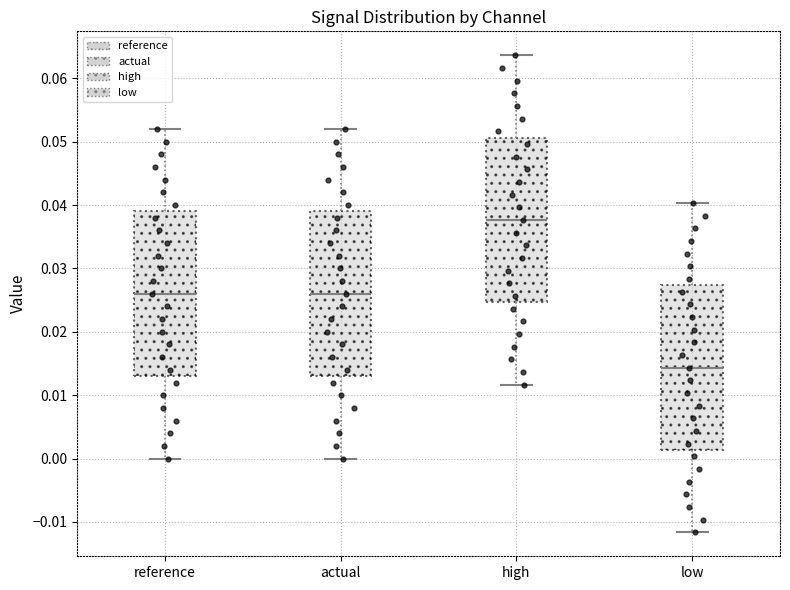

Reading left to right, transcribe this box plot: for each box, give where its median line is, the range the box spans, and where its two whiskers end, as read against the y-axis. The values are not printed on the chart, so give them approximately, as read against the axis.

reference: median 0.026, box 0.013 to 0.039, whiskers 0.000 to 0.052
actual: median 0.026, box 0.013 to 0.039, whiskers 0.000 to 0.052
high: median 0.038, box 0.025 to 0.051, whiskers 0.012 to 0.064
low: median 0.014, box 0.001 to 0.027, whiskers -0.012 to 0.040